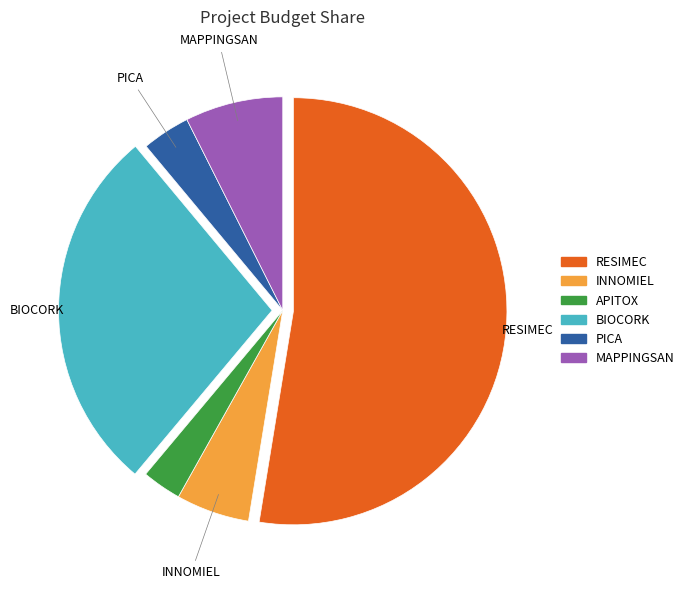

True or false: INNOMIEL accounts for 6% of the total.

True